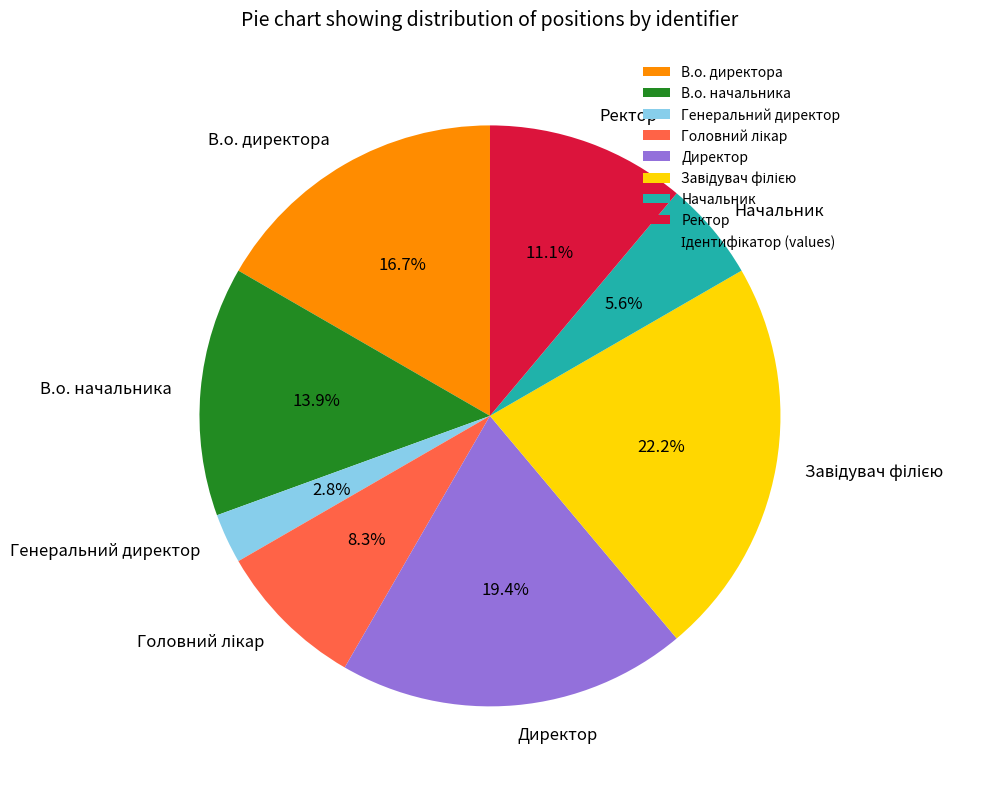

Is it true that Директор is 19% of the pie?

True